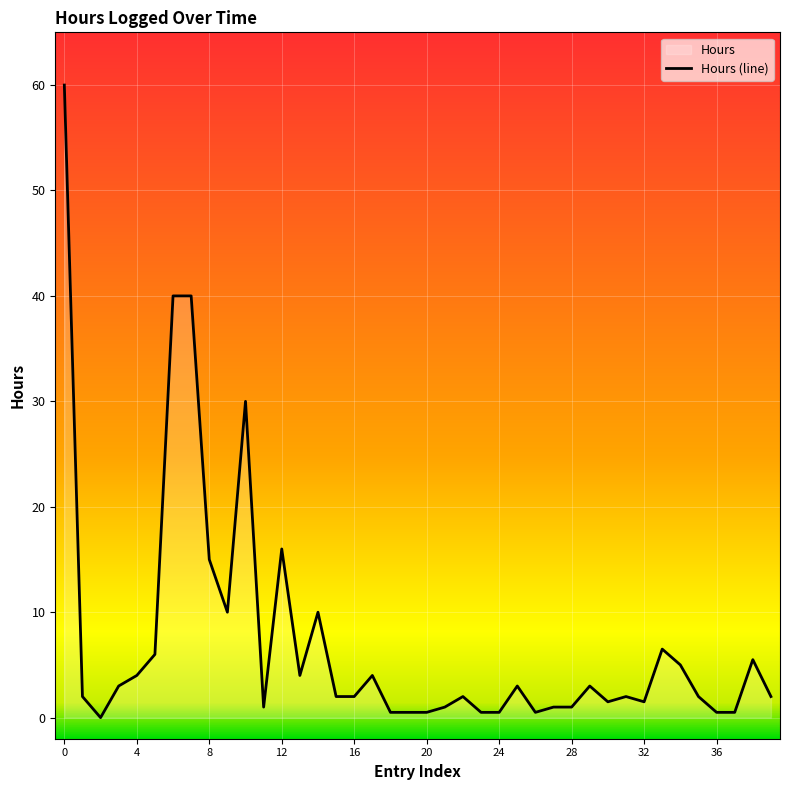

What is the difference between the maximum and minimum values?

60.0